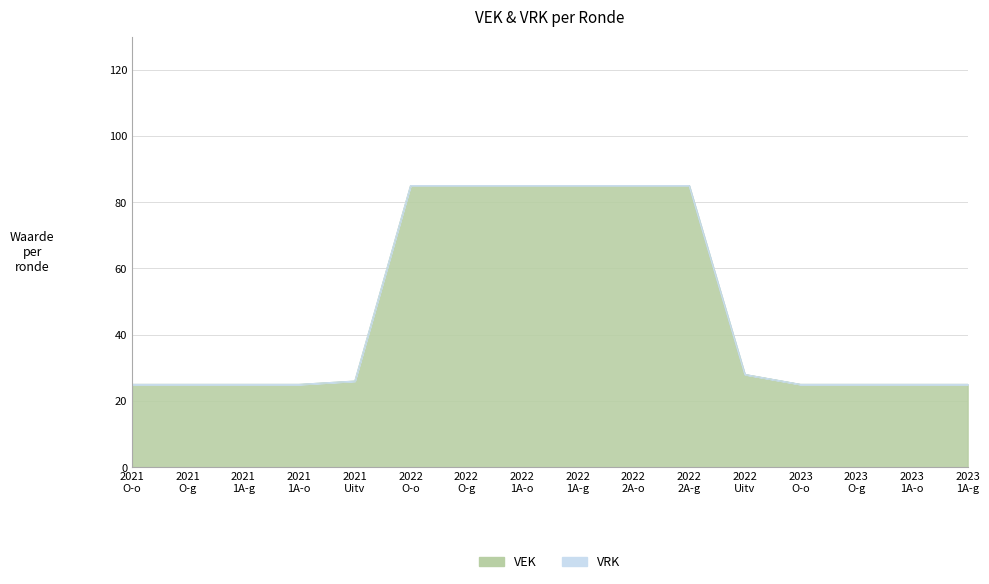

True or false: the data has more than 0 interior local peaks.

False